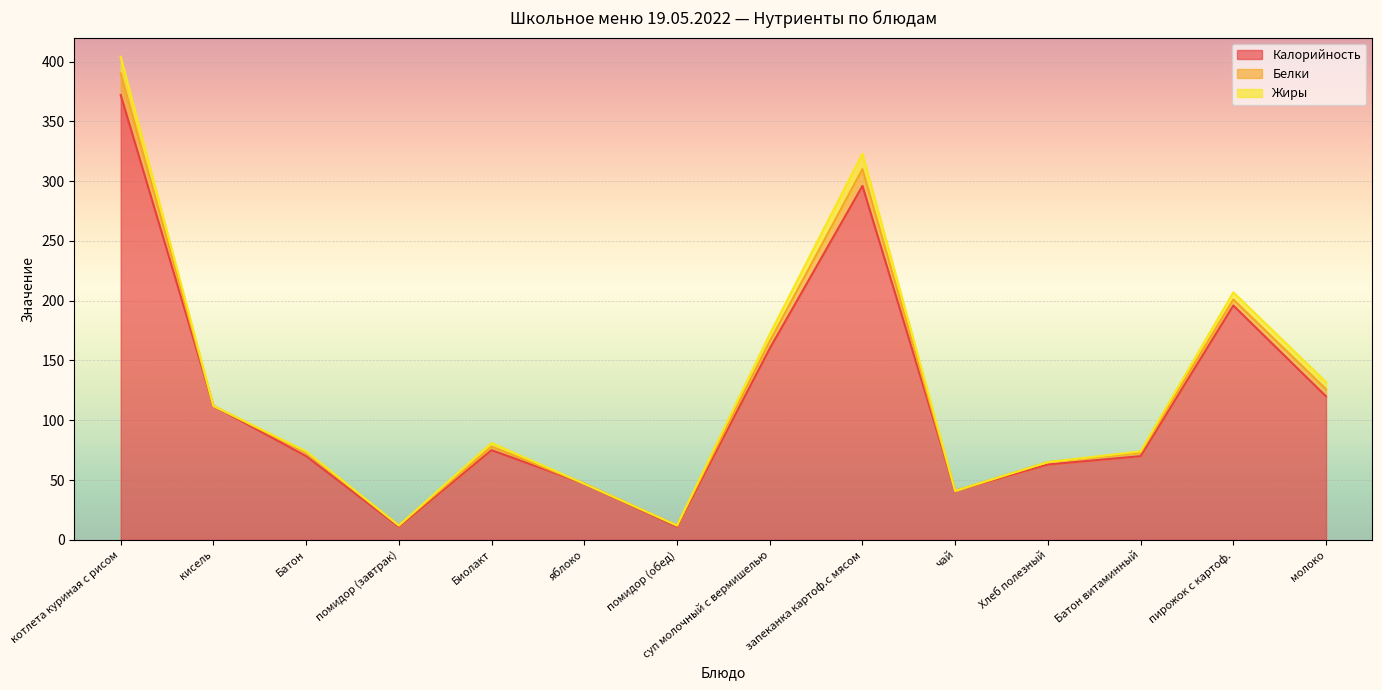

What position from the right is кисель?

13